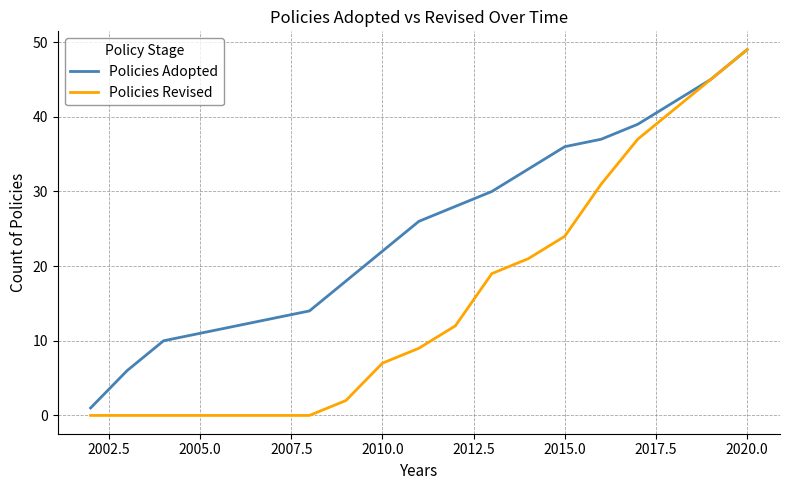

Which series has the largest total across all categories?

Policies Adopted